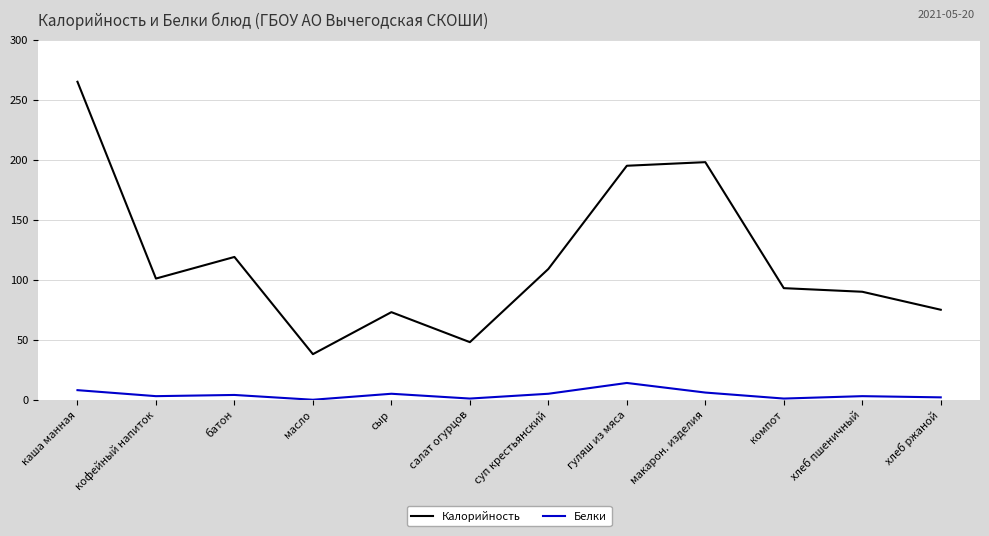

Which label corresponds to the largest value in the chart?

каша манная